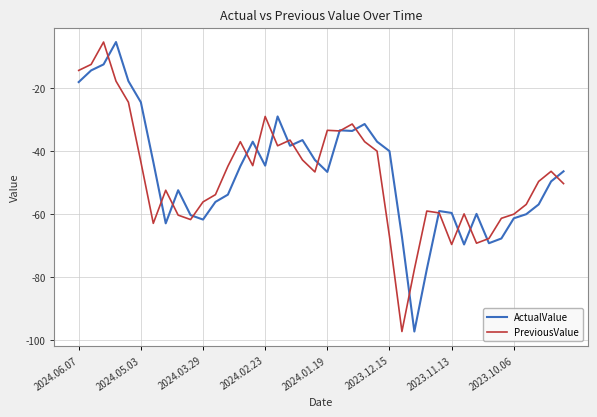

What is the minimum value for PreviousValue?

-97.2